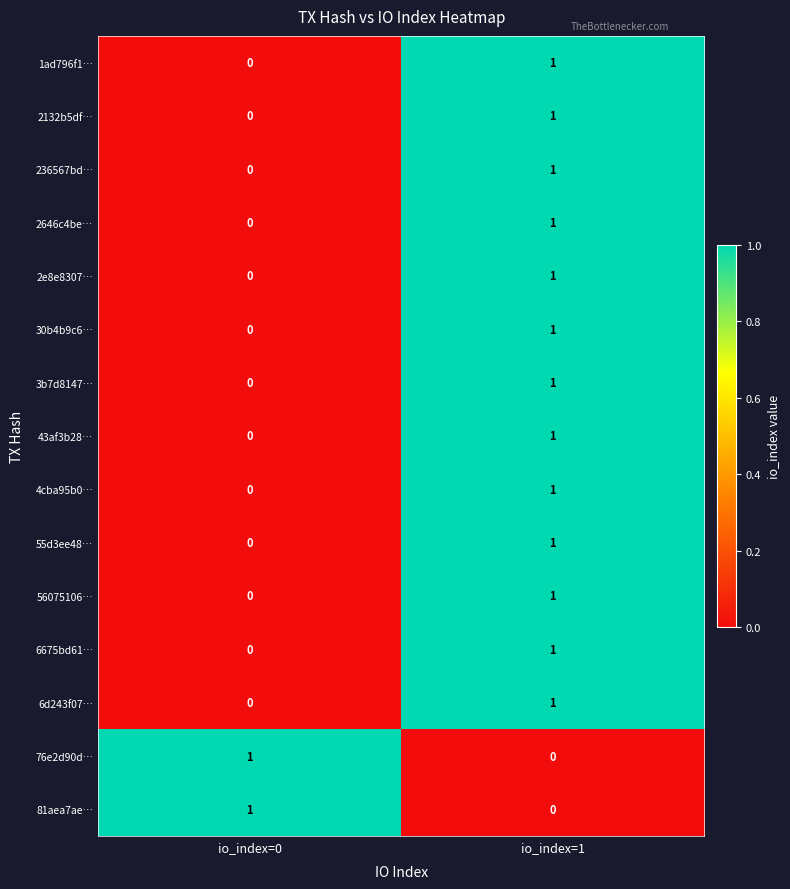

The 30b4b9c6… series shows 0 at io_index=0. True or false?

True